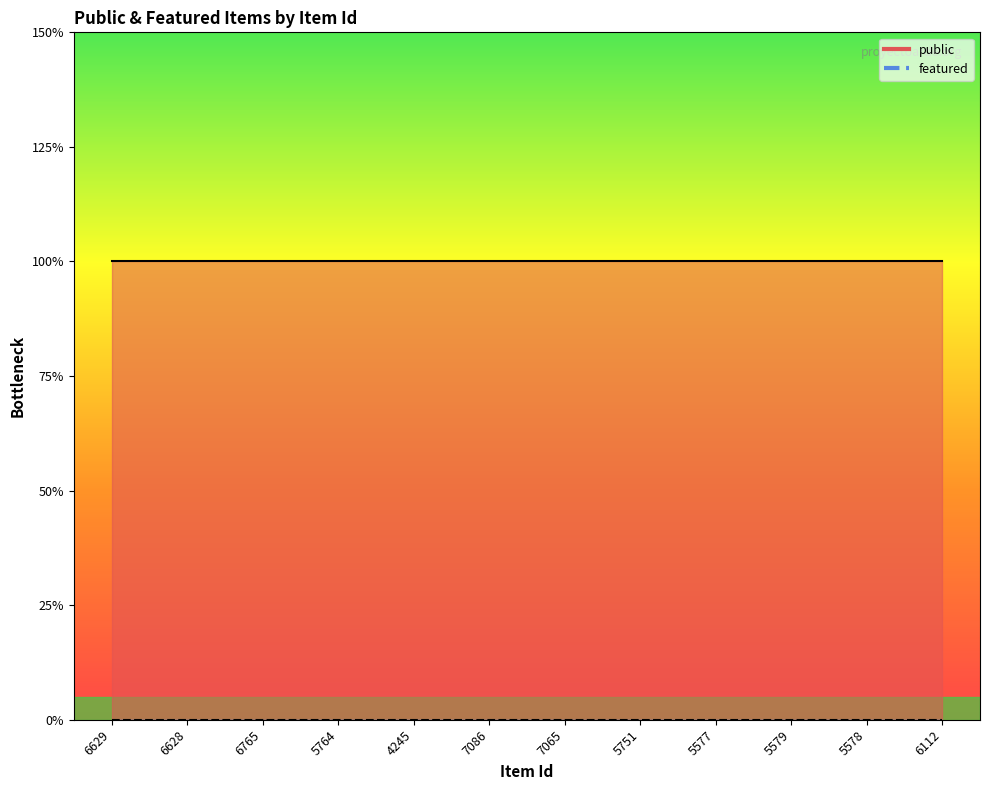

Which series has the largest range (max minus min)?

public